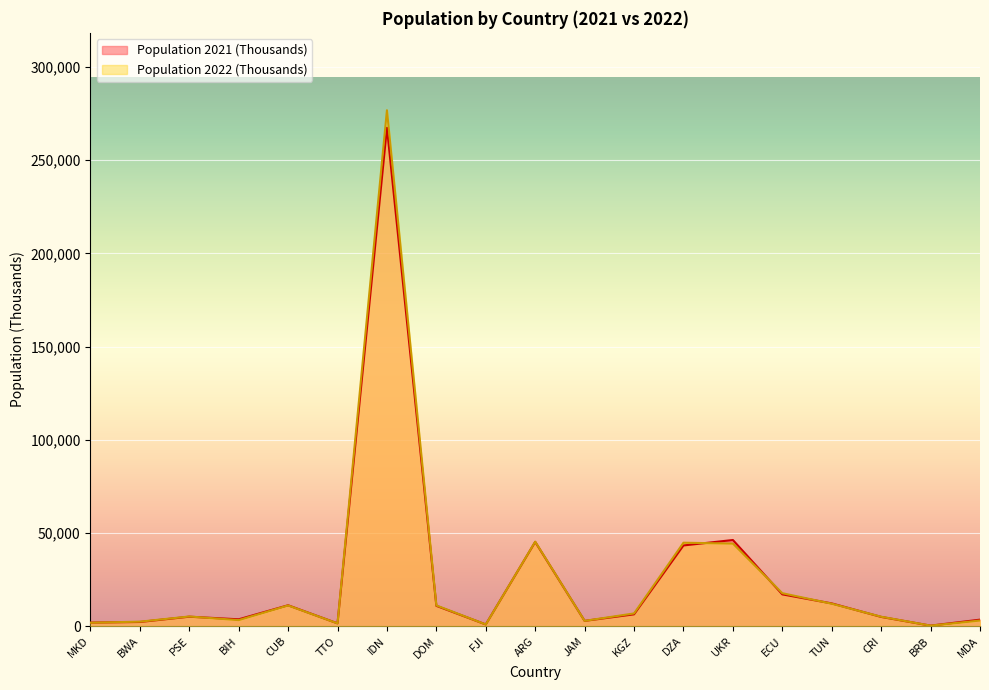

Where is the first local minimum for Population 2021 (Thousands)?

BIH